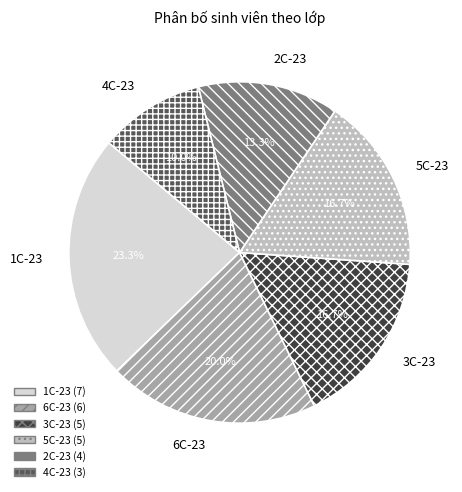

What percentage do 1C-23 and 5C-23 together represent?

40.0%